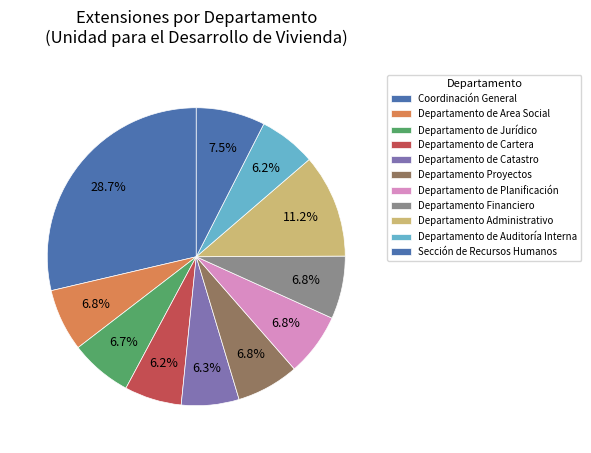

How many slices are in this pie chart?

11